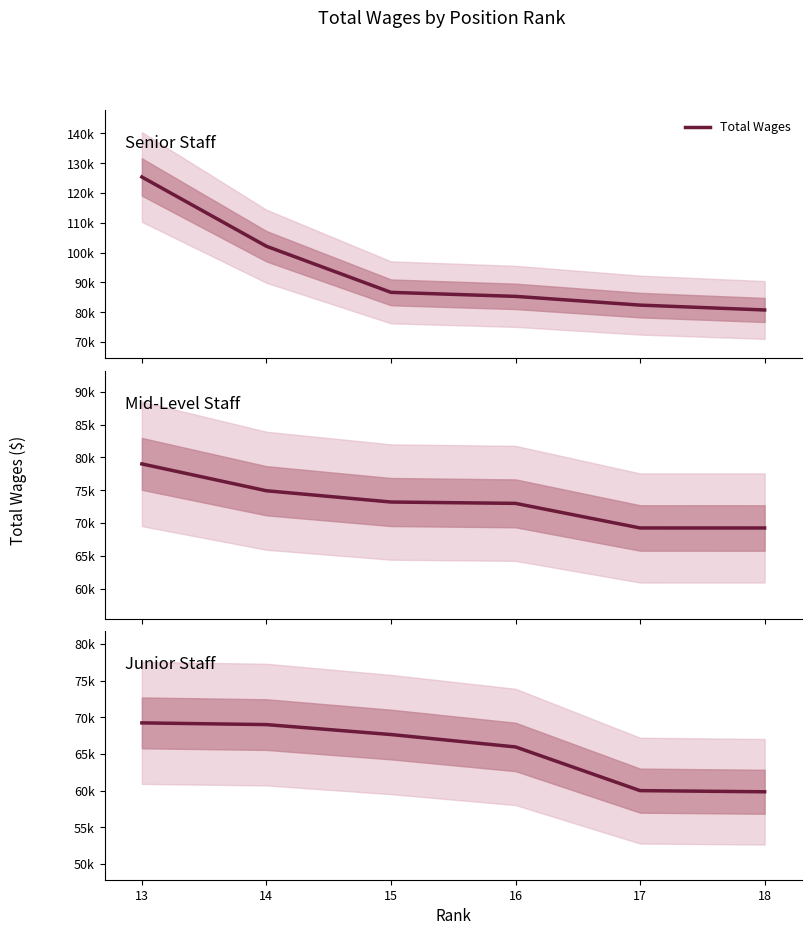

List the labels in order of value, smallest first.

18, 17, 16, 15, 14, 13